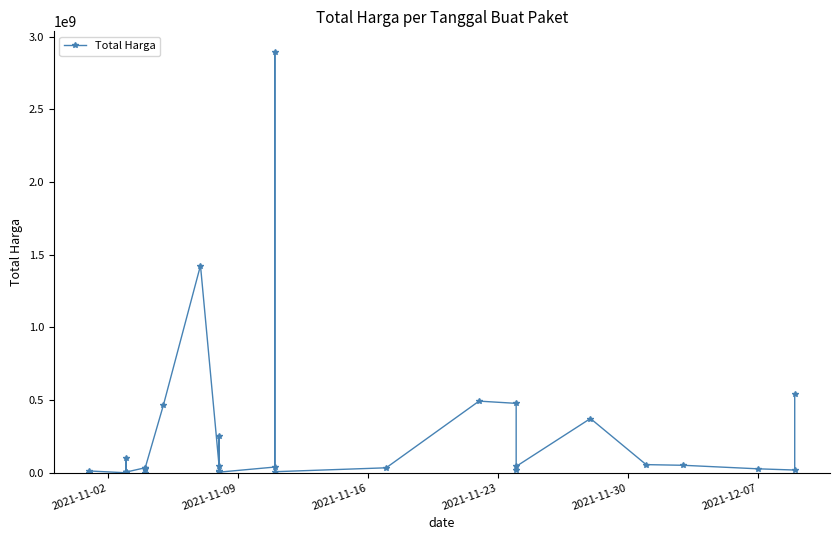

How many lines are shown in the chart?

1